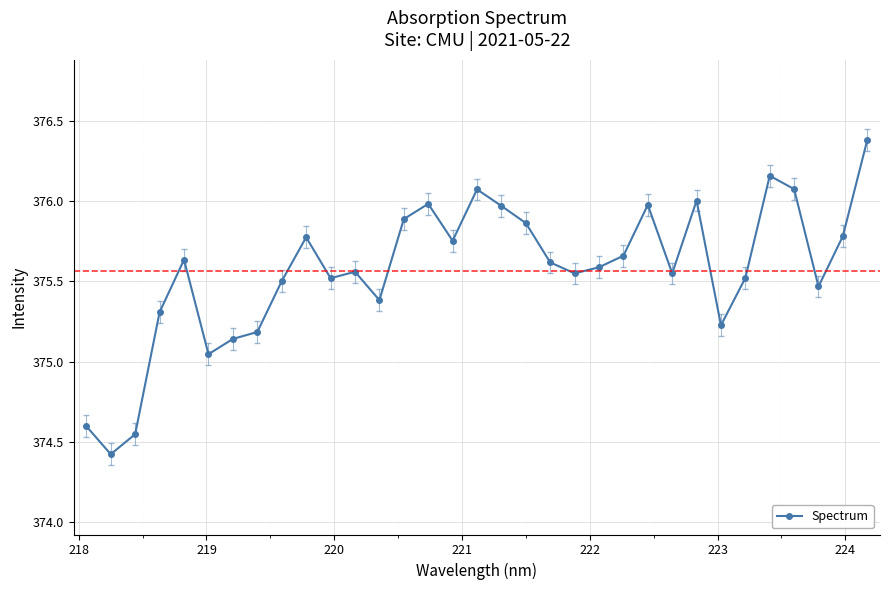

What is the difference between the second highest and minimum values?

1.7